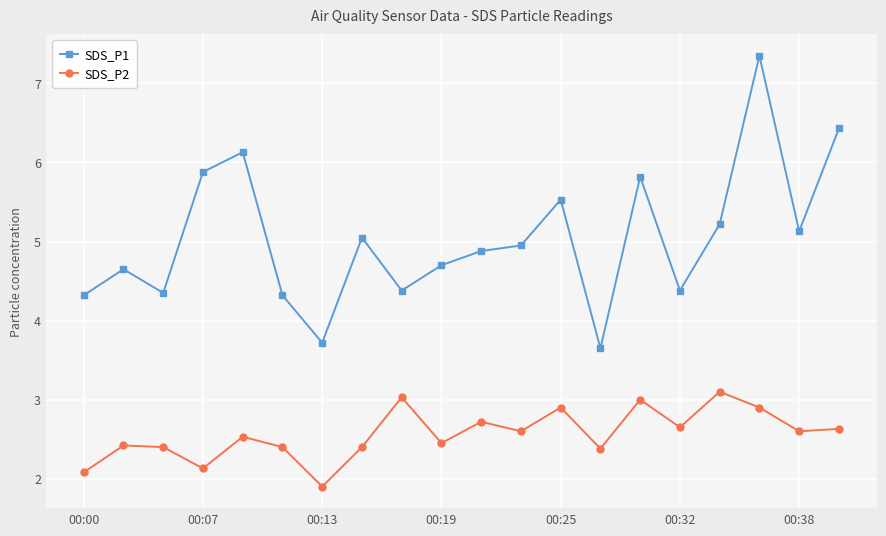

True or false: SDS_P1 has more than 0 interior local peaks.

True